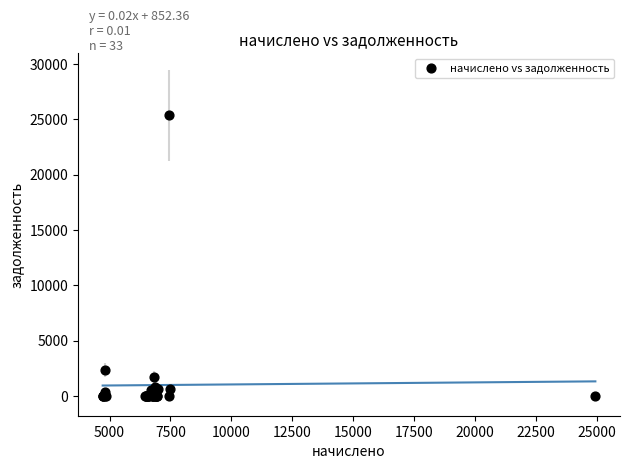

What Y value in the scatter plot is closest to 12679?

2357.5